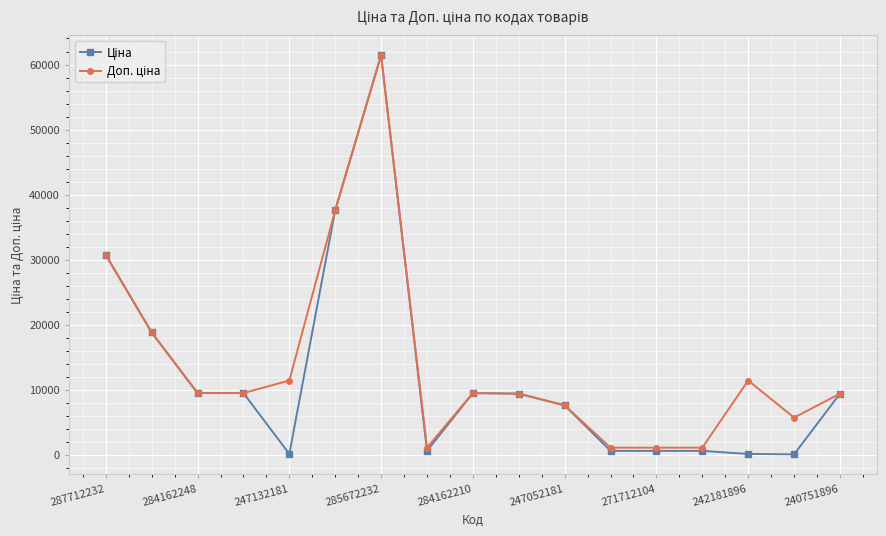

What is the greatest value displayed?

61434.3